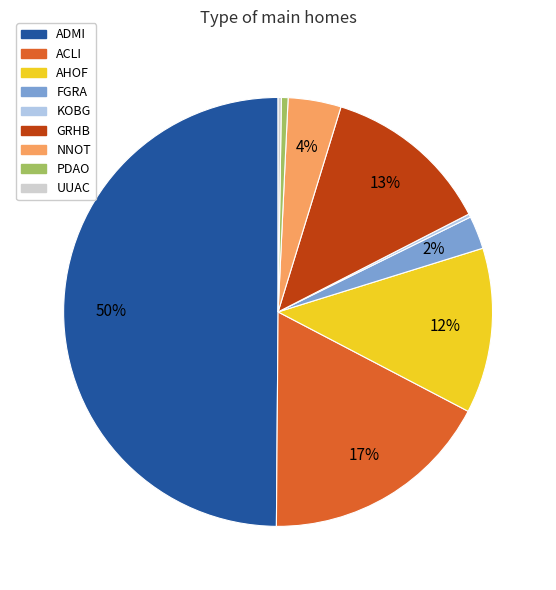

To the nearest percent, what is the combined percentage of FGRA and NNOT?

6%